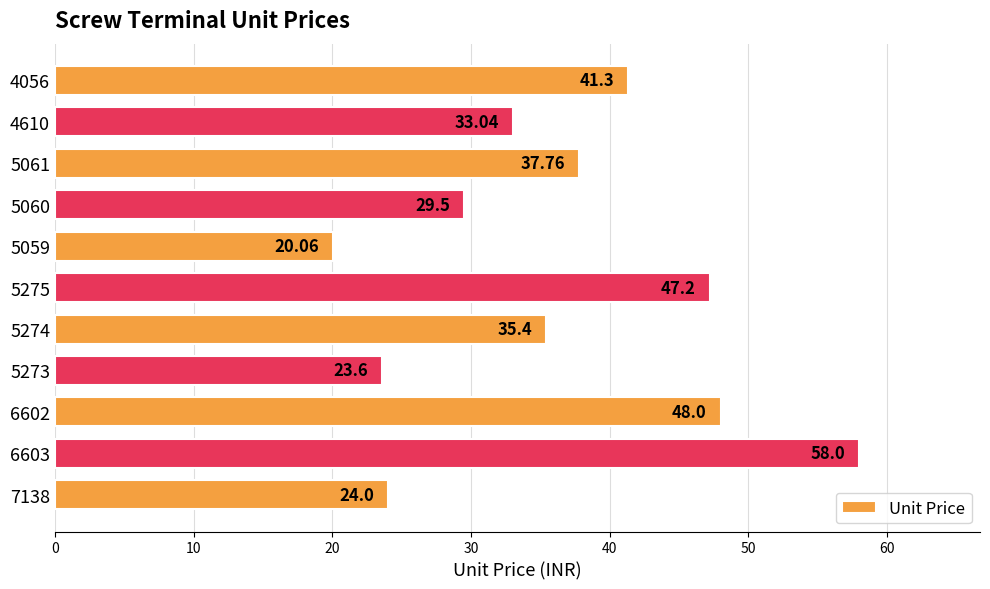

What is the average value?

36.2